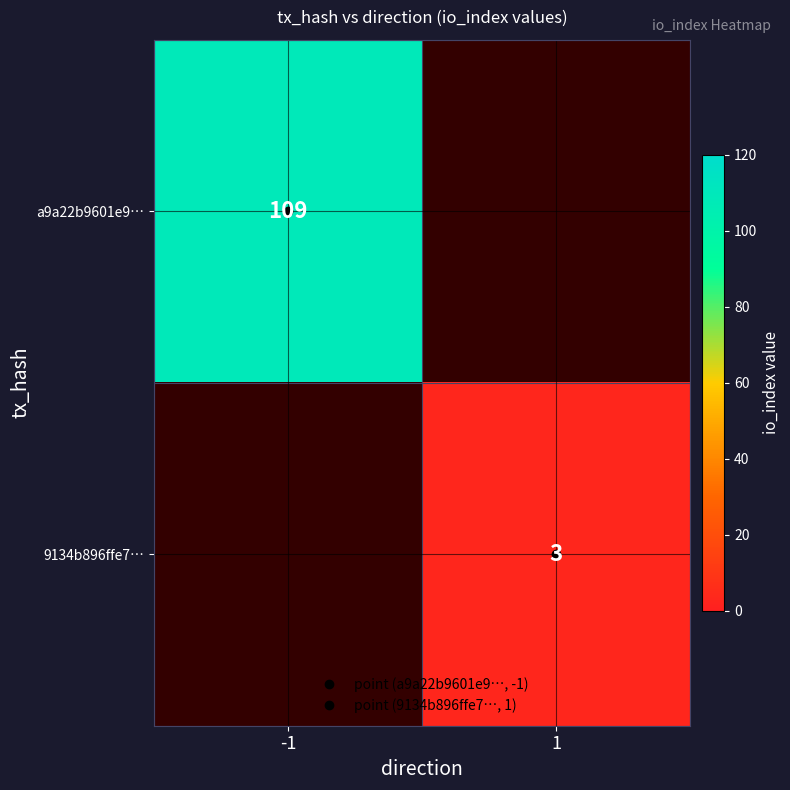

What is the minimum value shown in the chart?

3.0